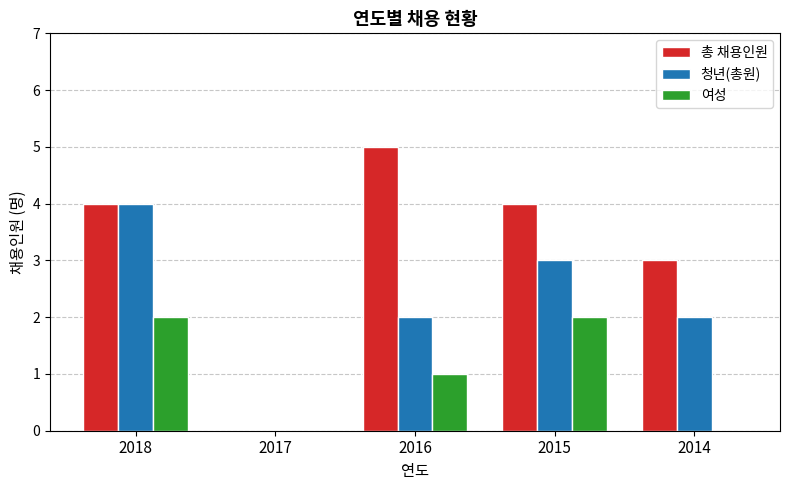

Does the chart contain stacked bars?

No